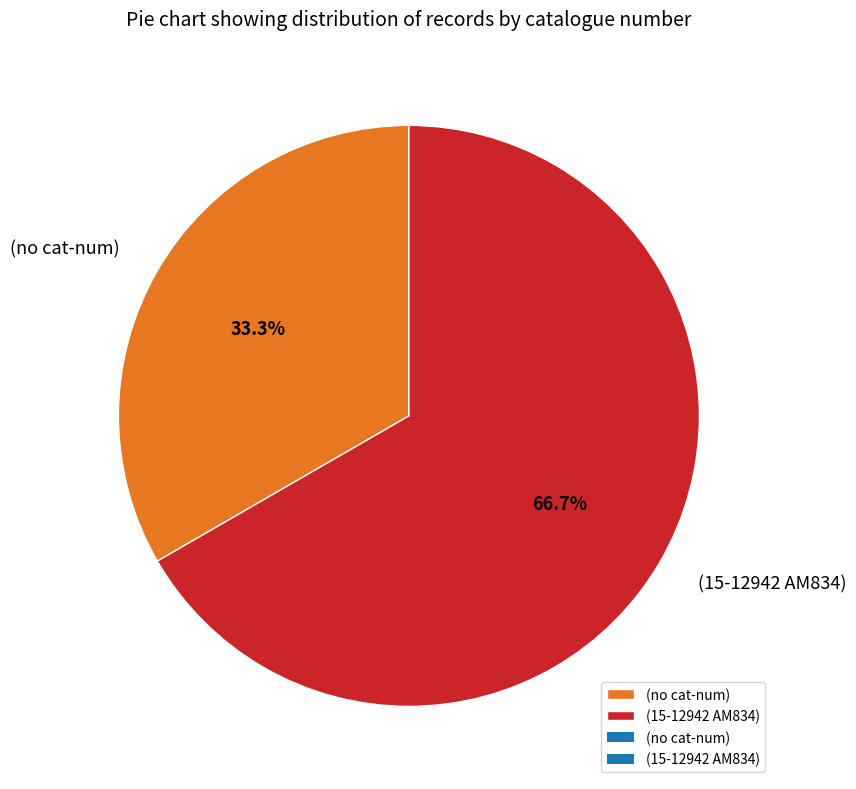

To the nearest percent, what portion does (no cat-num) represent?

33%